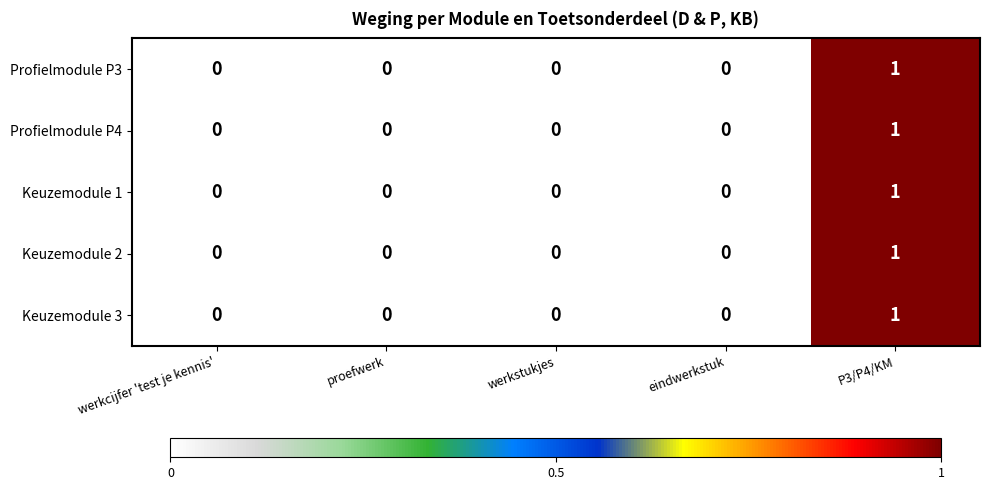

Reading right to left, transcribe all the data shown in this chart.

Profielmodule P3: P3/P4/KM=1	eindwerkstuk=0	werkstukjes=0	proefwerk=0	werkcijfer 'test je kennis'=0
Profielmodule P4: P3/P4/KM=1	eindwerkstuk=0	werkstukjes=0	proefwerk=0	werkcijfer 'test je kennis'=0
Keuzemodule 1: P3/P4/KM=1	eindwerkstuk=0	werkstukjes=0	proefwerk=0	werkcijfer 'test je kennis'=0
Keuzemodule 2: P3/P4/KM=1	eindwerkstuk=0	werkstukjes=0	proefwerk=0	werkcijfer 'test je kennis'=0
Keuzemodule 3: P3/P4/KM=1	eindwerkstuk=0	werkstukjes=0	proefwerk=0	werkcijfer 'test je kennis'=0